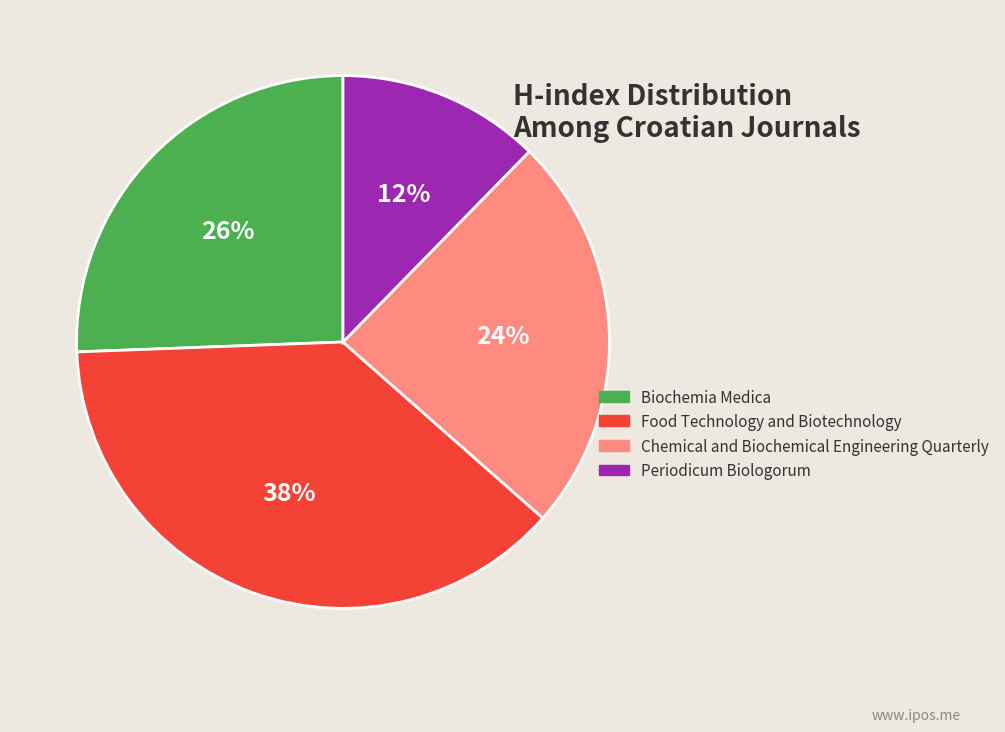

Does Biochemia Medica account for over 50% of the chart?

No